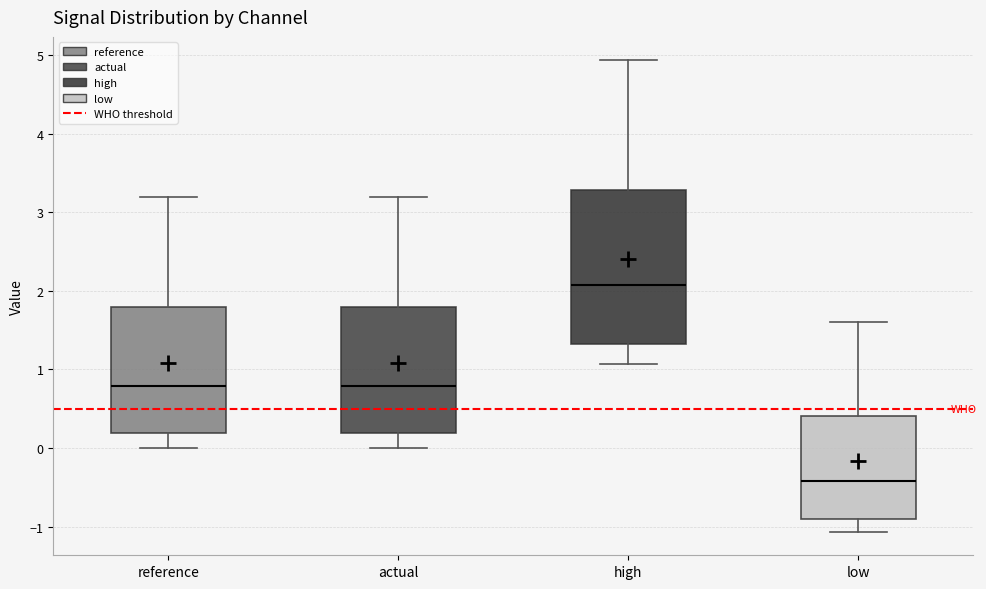

Reading left to right, read every box against the y-axis: the position of its median line, the range the box covers, and the ends of its whiskers. The values are not printed on the chart, so give them approximately, as read against the axis.

reference: median 0.8, box 0.2 to 1.8, whiskers 0.0 to 3.2
actual: median 0.8, box 0.2 to 1.8, whiskers 0.0 to 3.2
high: median 2.1, box 1.3 to 3.3, whiskers 1.1 to 4.9
low: median -0.4, box -0.9 to 0.4, whiskers -1.1 to 1.6